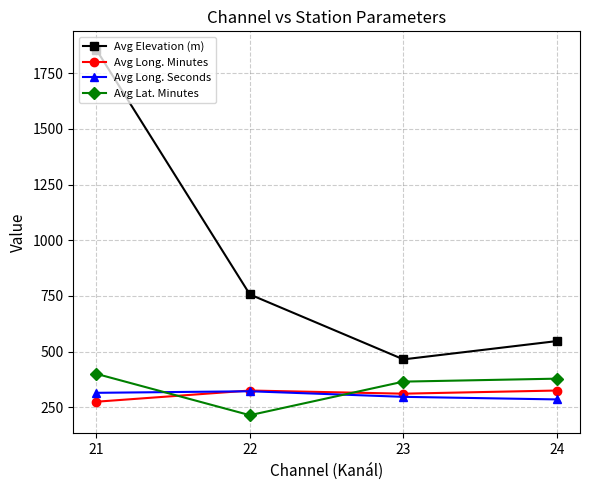

Which series has the largest total across all categories?

Avg Elevation (m)